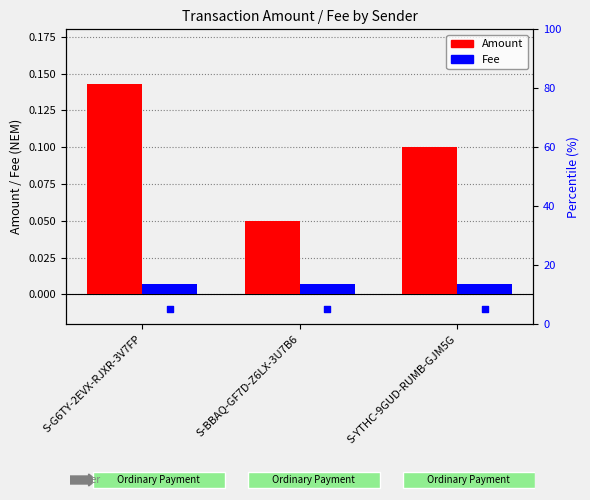

Which series has the largest total across all categories?

Fee percentile